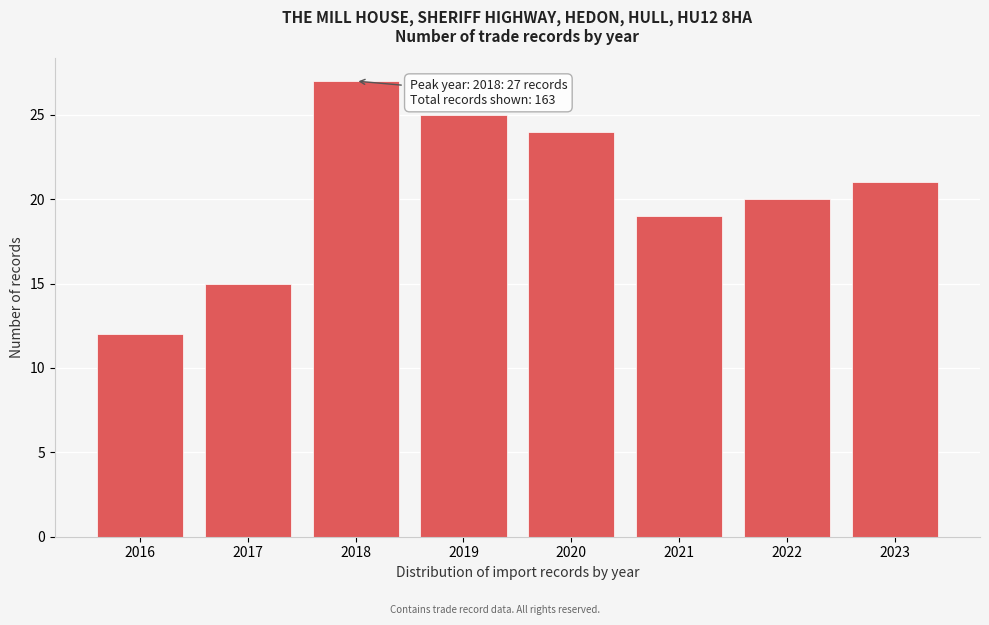

Reading left to right, transcribe all the data shown in this chart.

12	15	27	25	24	19	20	21